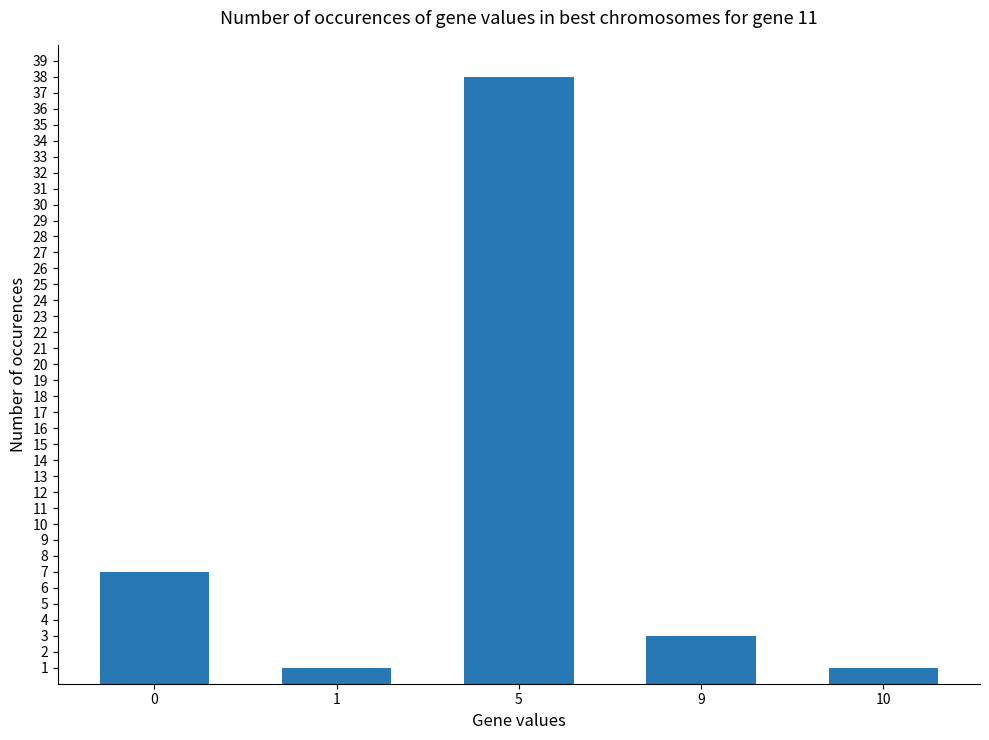

What is the greatest value displayed?

38